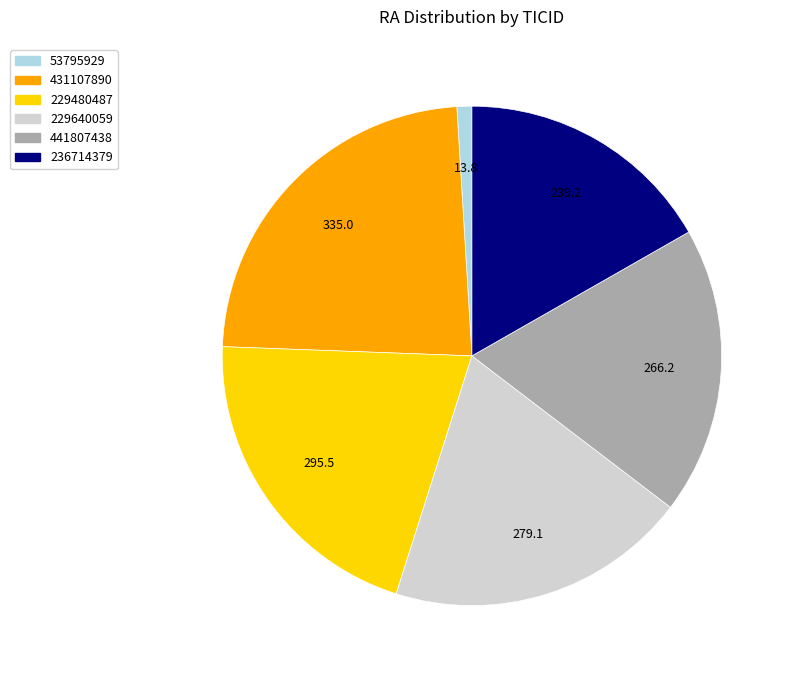

Is 229640059 the majority of the pie?

No